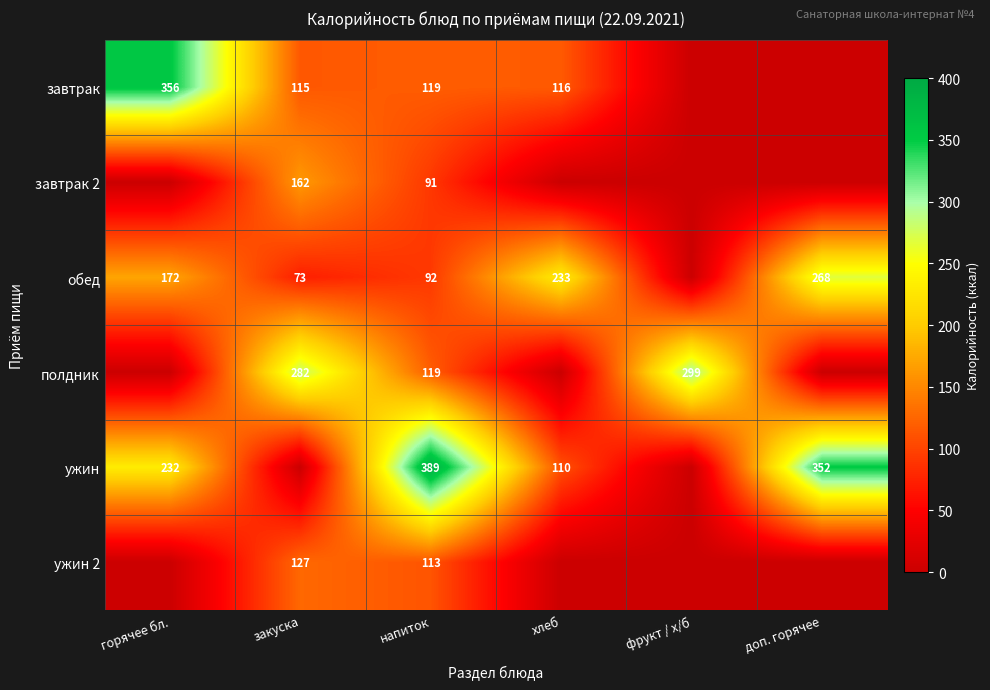

What is the difference between the highest and lowest values at напиток?

298